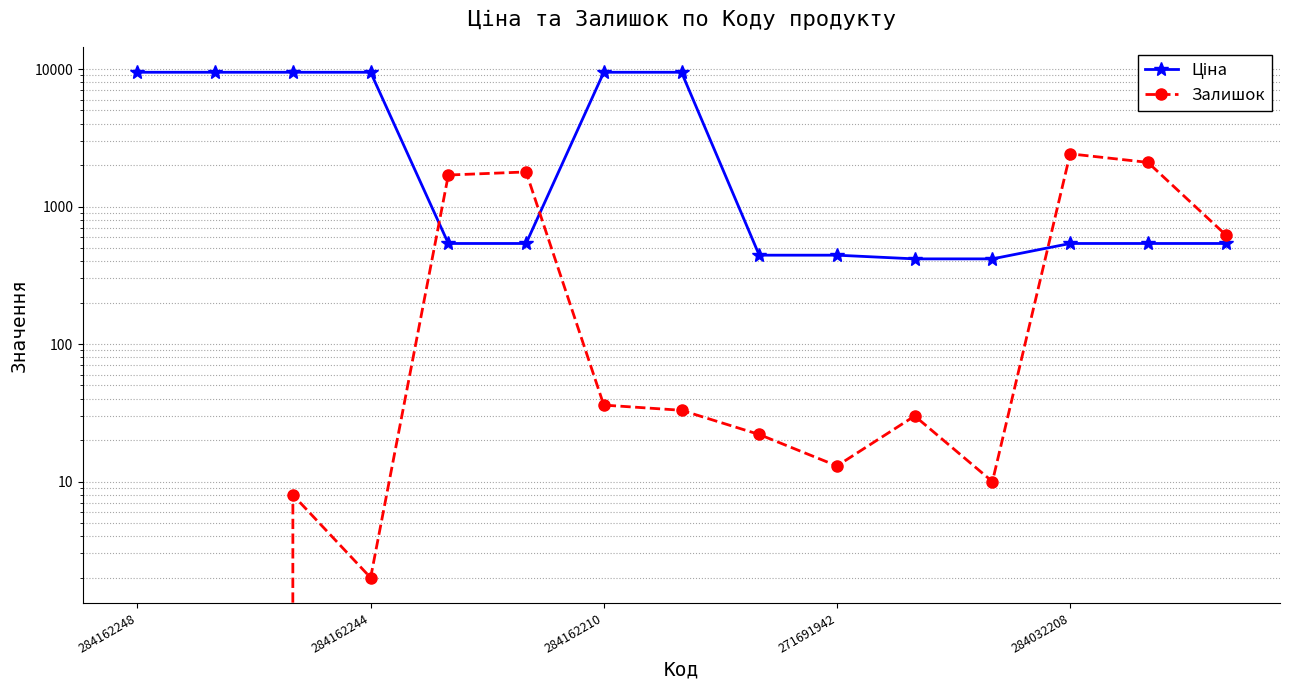

What is the approximate value of Ціна at 284162244?

9480.1